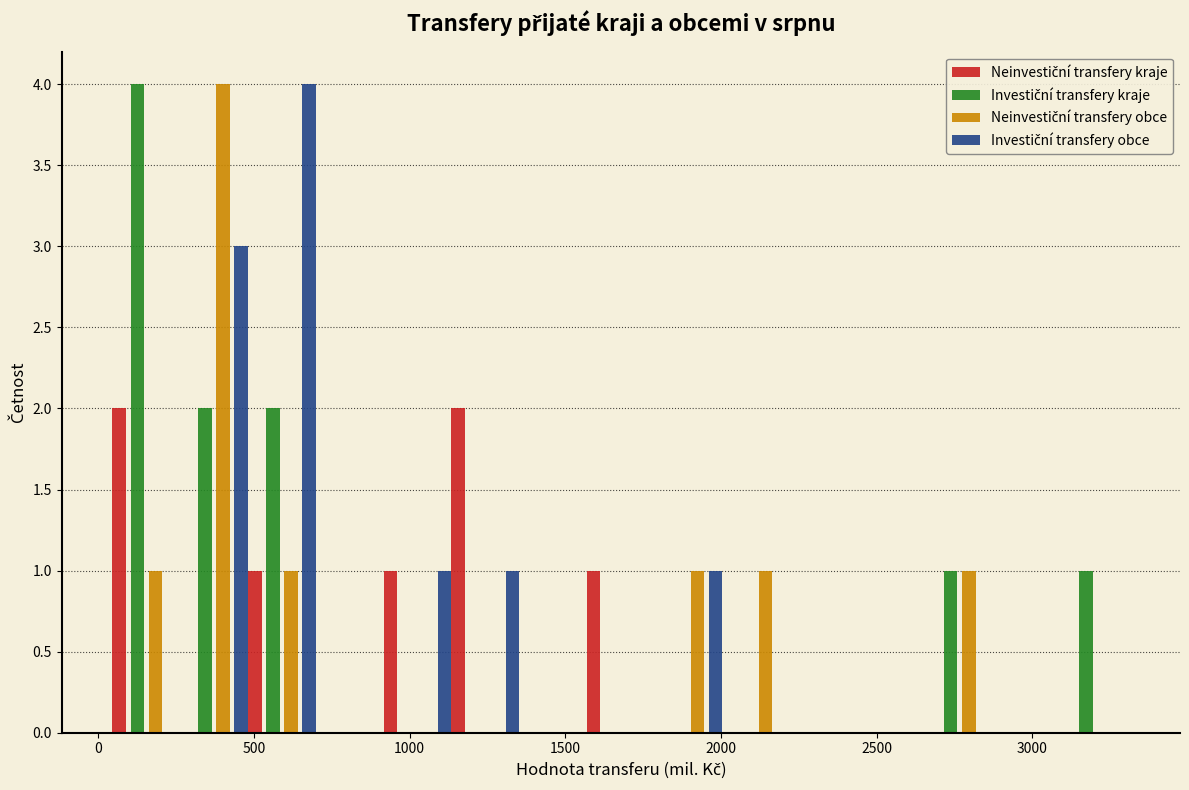

What is the height of the Neinvestiční transfery kraje bar covering 500 to 700 on the x-axis? Neither the bar edges nor the heights are printed on the chart, so give them approximately, as read against the axes.

1